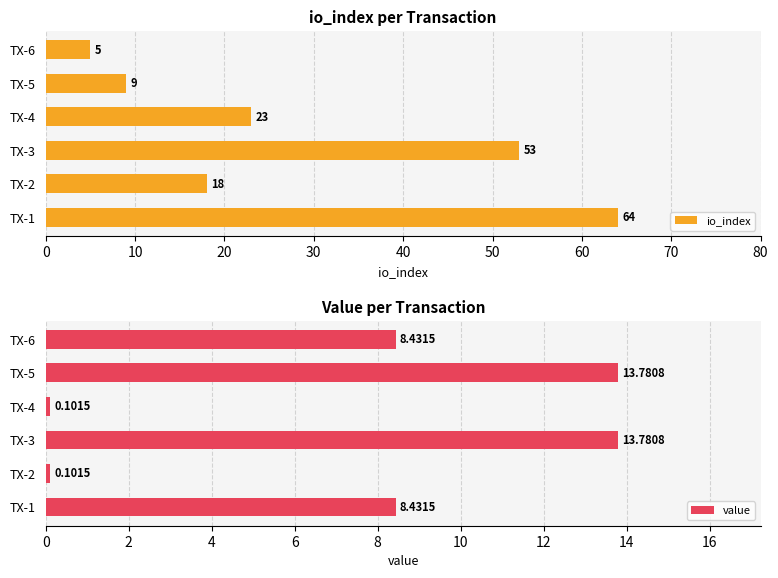

What is the sum of the io_index values at TX-1 and TX-2?

82